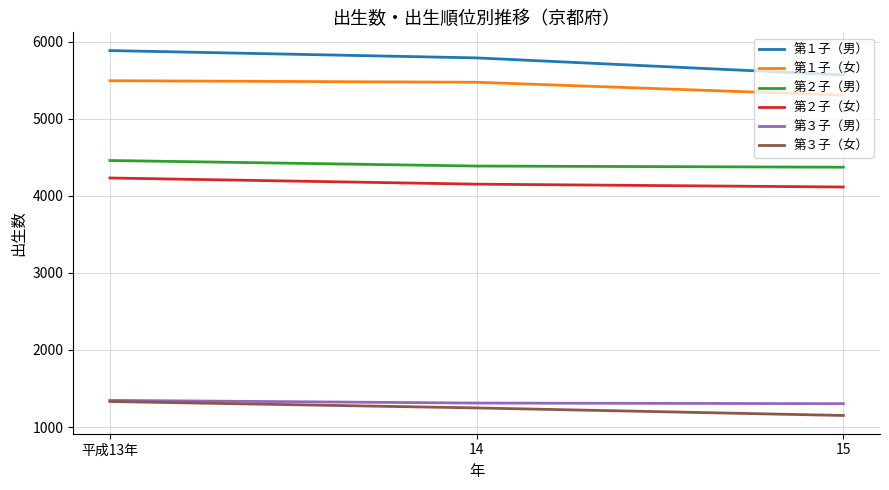

The value of 第２子（女） at 平成13年 is 4231. True or false?

True